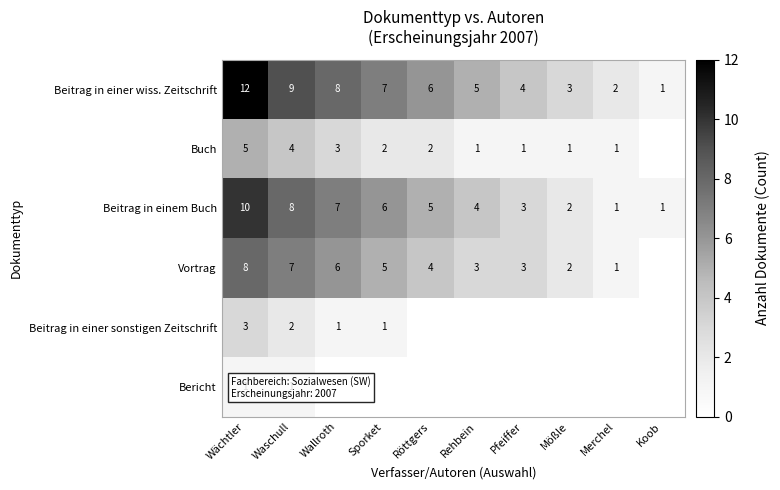

At which label does Beitrag in einem Buch first exceed 5?

Wächtler